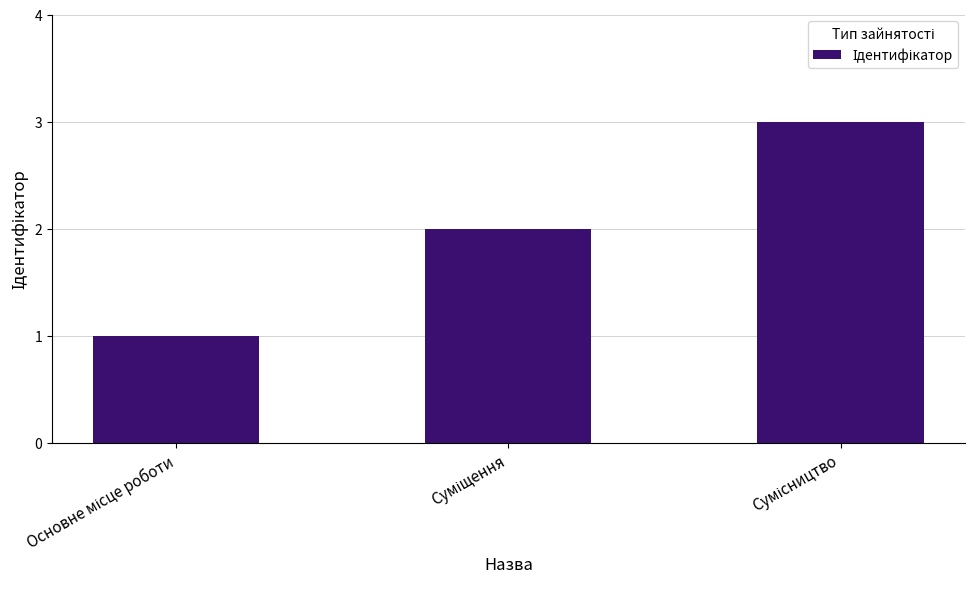

Reading right to left, list all the values displayed in this chart.

3	2	1